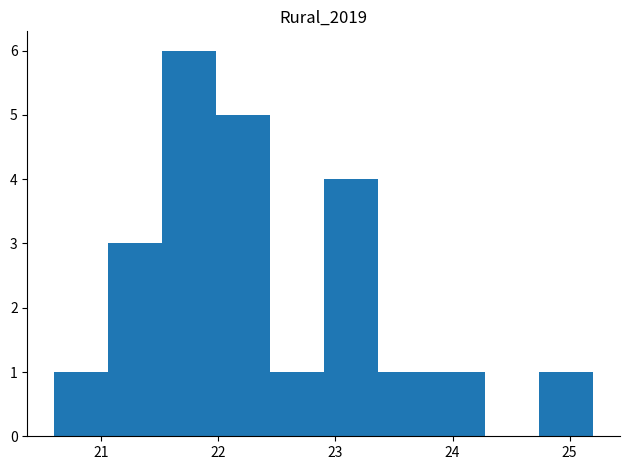

Reading left to right, transcribe this chart: for each bar, give the range it covers on the x-axis and its height. Neither the bar edges nor the heights are printed on the chart, so give them approximately, as read against the axes.

20.60 to 21.06: 1
21.06 to 21.52: 3
21.52 to 21.98: 6
21.98 to 22.44: 5
22.44 to 22.90: 1
22.90 to 23.36: 4
23.36 to 23.82: 1
23.82 to 24.28: 1
24.28 to 24.74: 0
24.74 to 25.20: 1